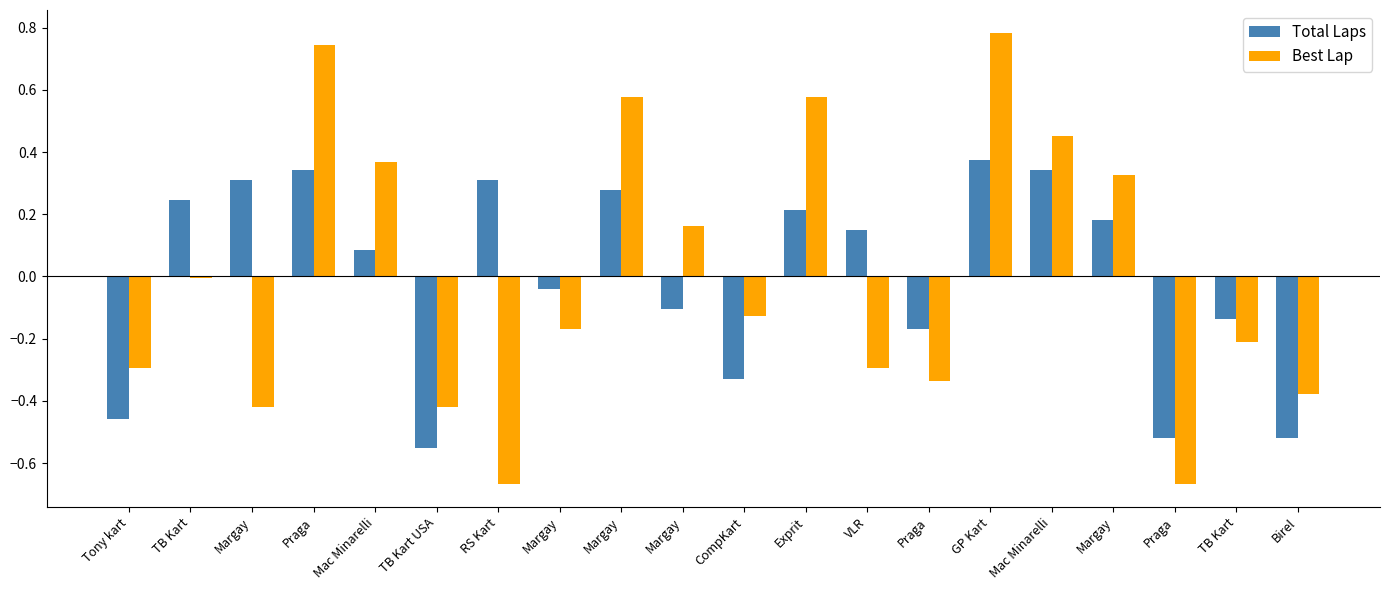

Rank the categories by Total Laps value from lowest to highest.

TB Kart USA, Praga, Birel, Tony kart, CompKart, Praga, TB Kart, Margay, Margay, Mac Minarelli, VLR, Margay, Exprit, TB Kart, Margay, Margay, RS Kart, Praga, Mac Minarelli, GP Kart